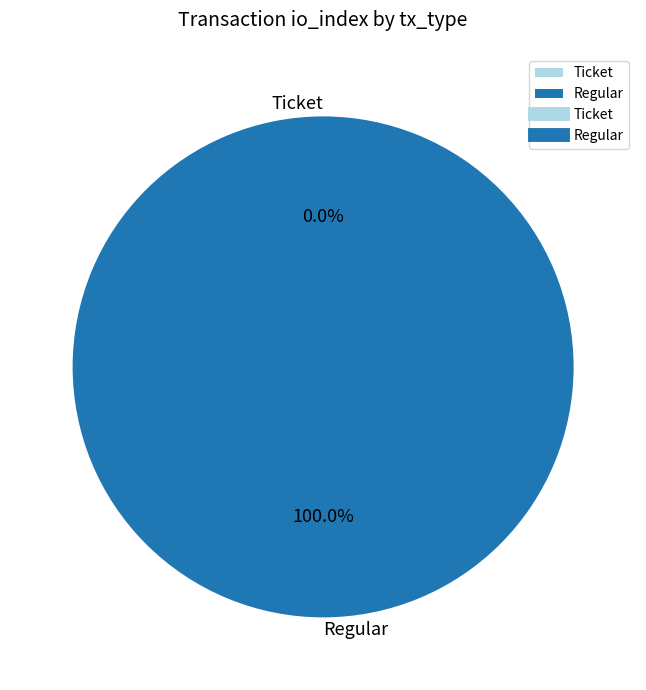

What percentage is the Regular slice, to the nearest percent?

100%